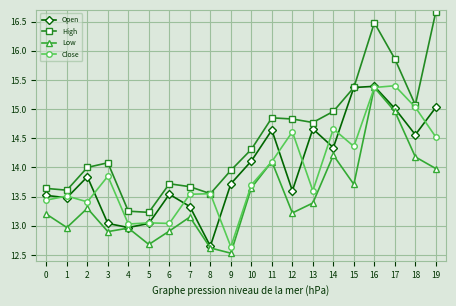

Between 3 and 8, which series saw the biggest shift?

High